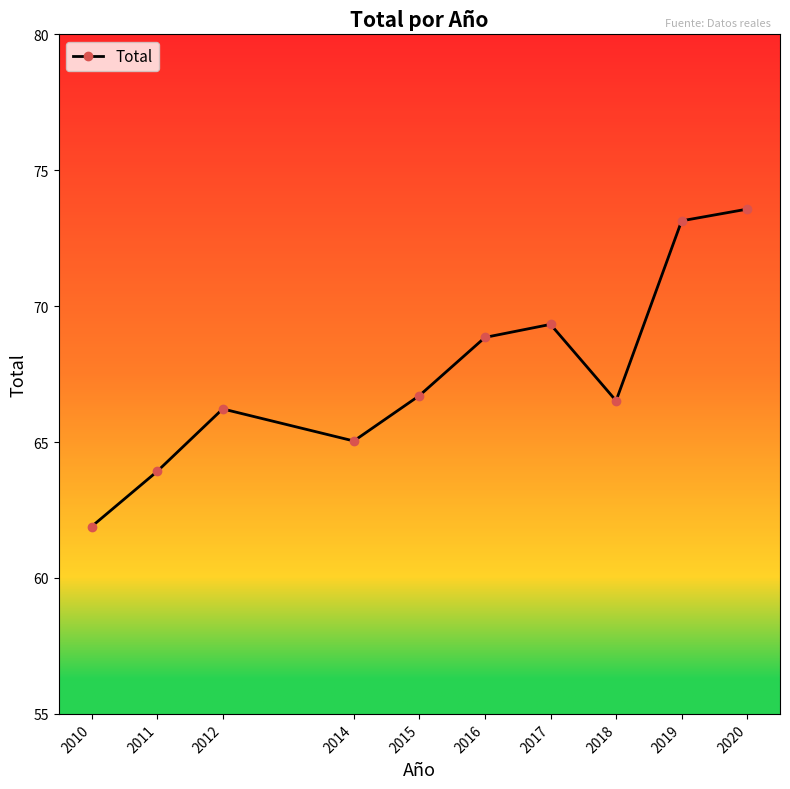

What is the change in value from 2015 to 2020?

+6.9